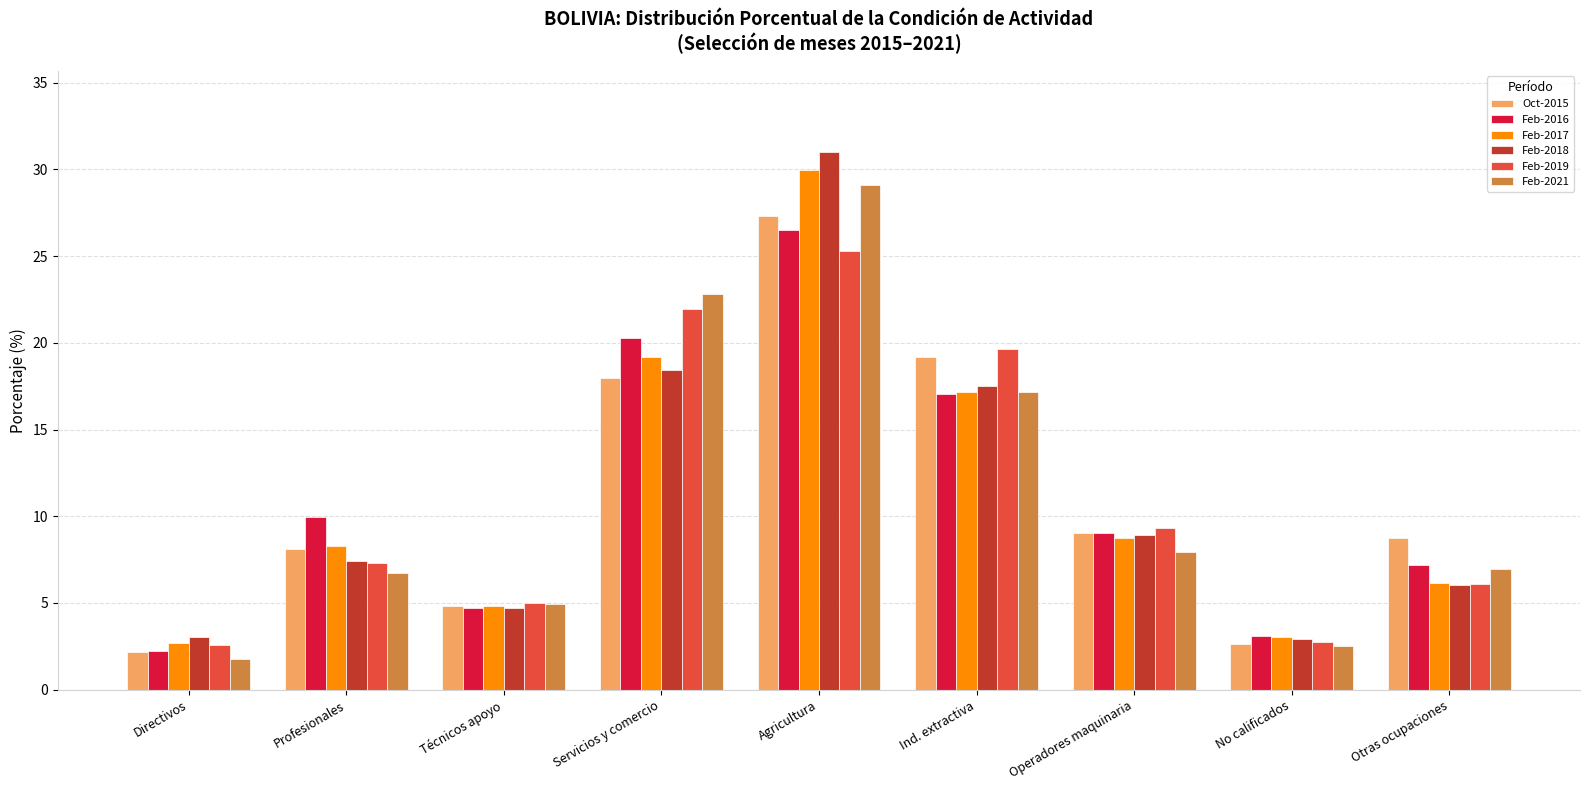

What is the sum of all Feb-2017 values?

100.0